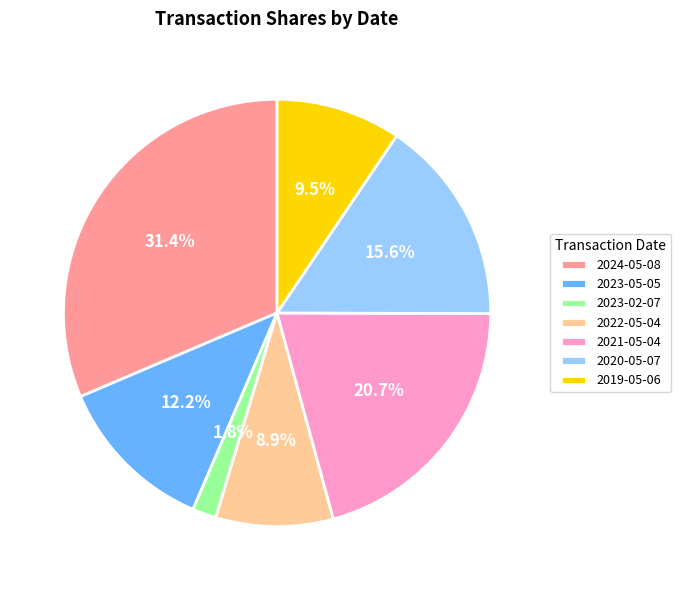

Which category has the smallest portion of the pie?

2023-02-07